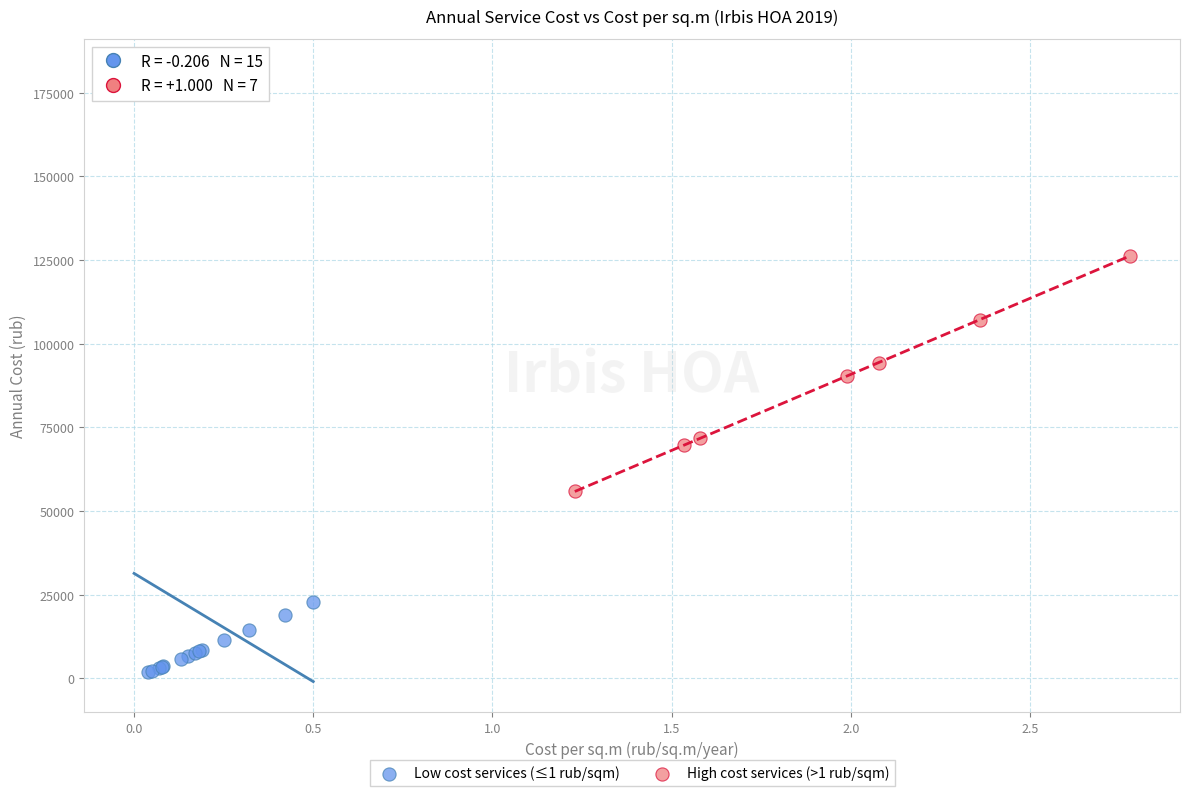

What are all the series names shown in the legend?

Low cost services (≤1 rub/sqm), High cost services (>1 rub/sqm)